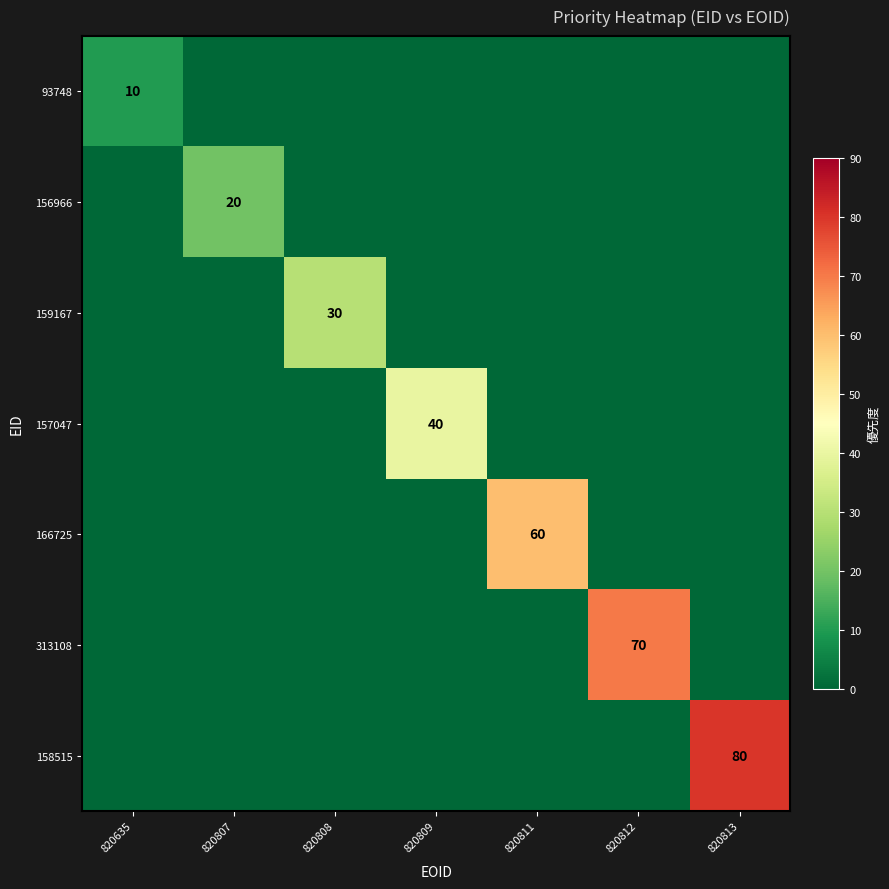

True or false: 158515 has a value of 50 at 820813.

False